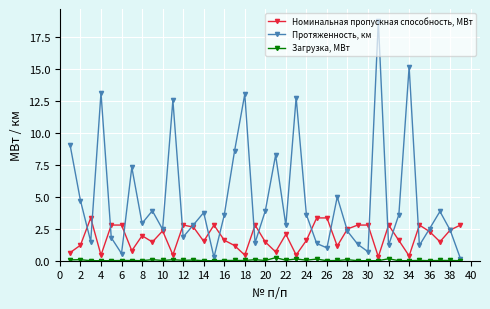

Which series has the largest total across all categories?

Протяженность, км